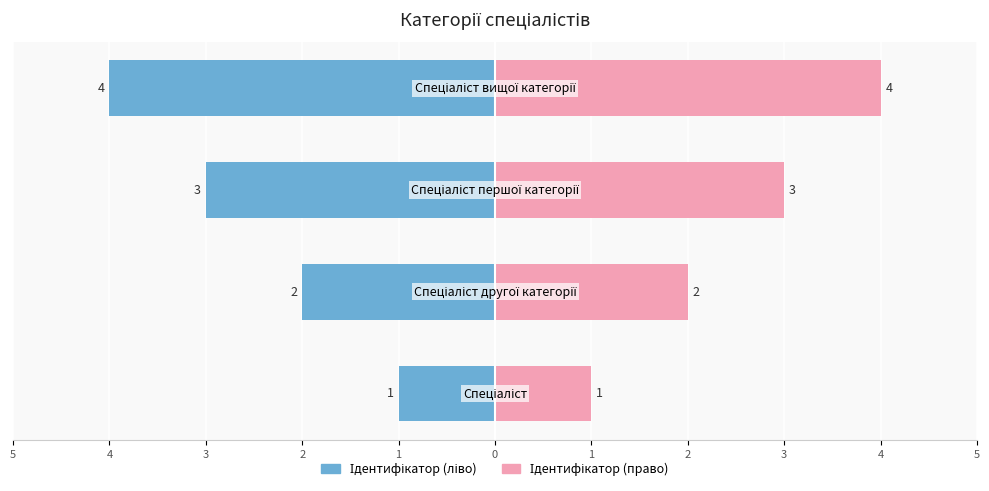

What is the value of the Ідентифікатор (ліво) bar at the 2nd from the left?

-2